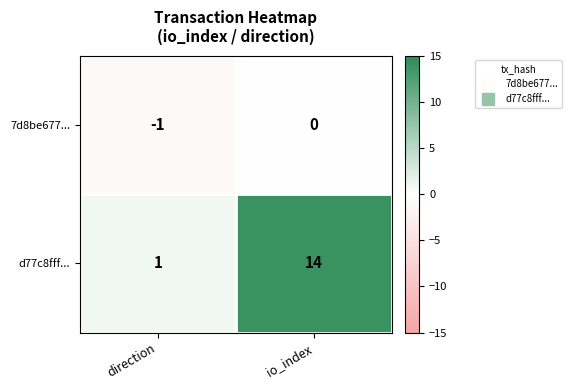

Which series has the largest range (max minus min)?

d77c8fff...